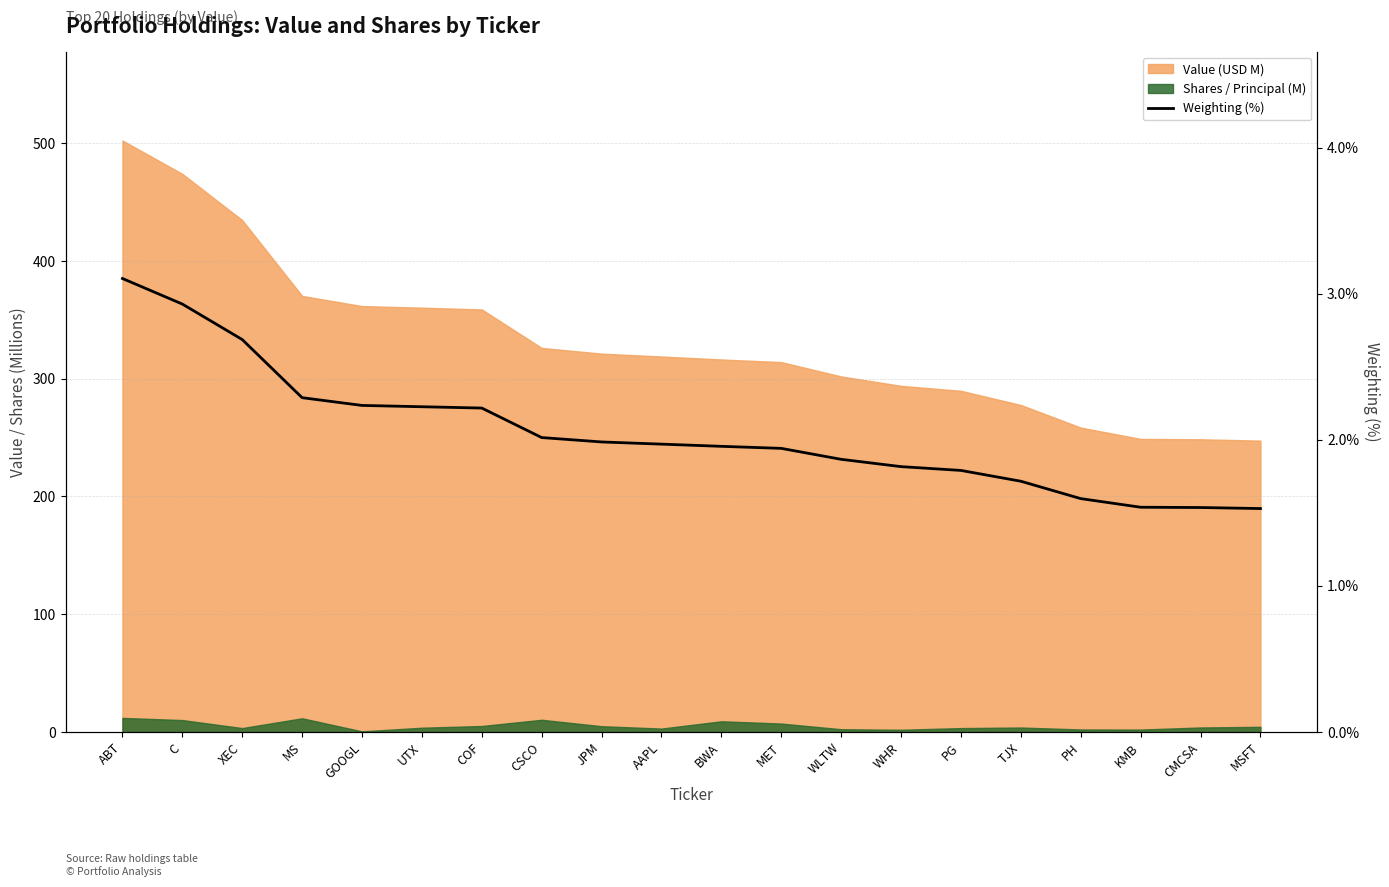

What is the ratio of the value at BWA to the value at MSFT?

1.3